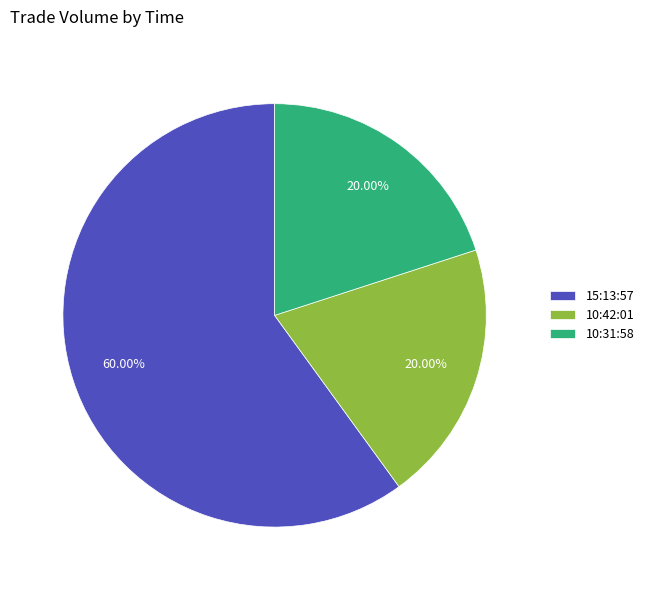

Which slice represents more than half of the pie?

15:13:57